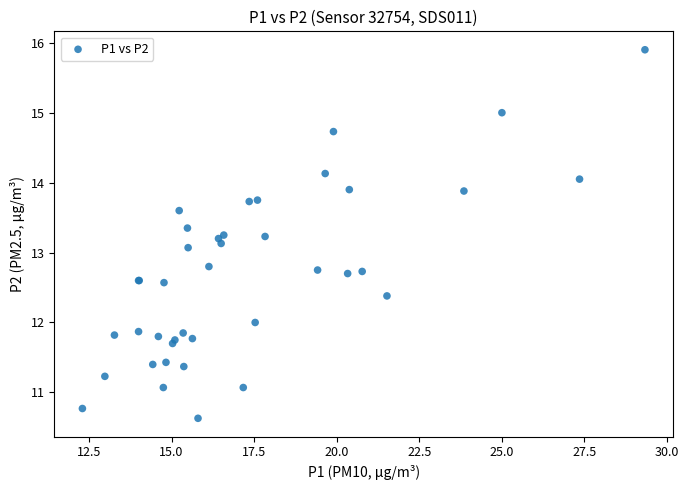

What Y value in the scatter plot is closest to 13?

13.1